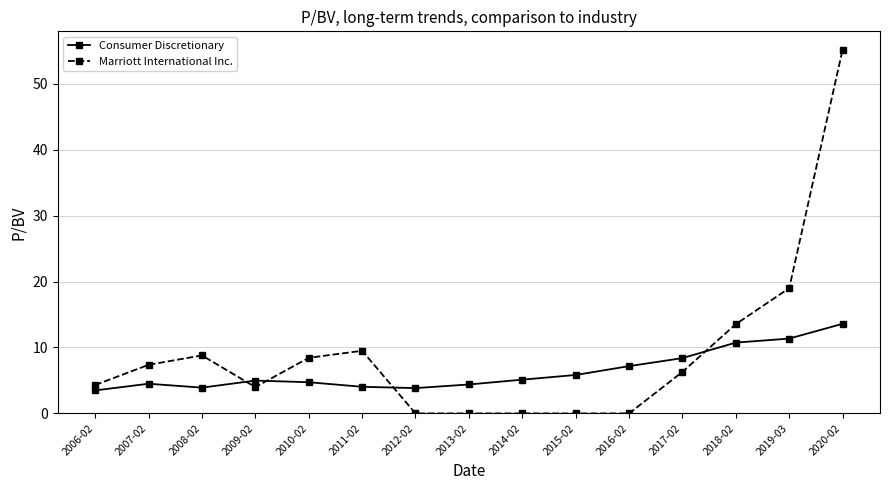

Where is the first local minimum for Marriott International Inc.?

2009-02